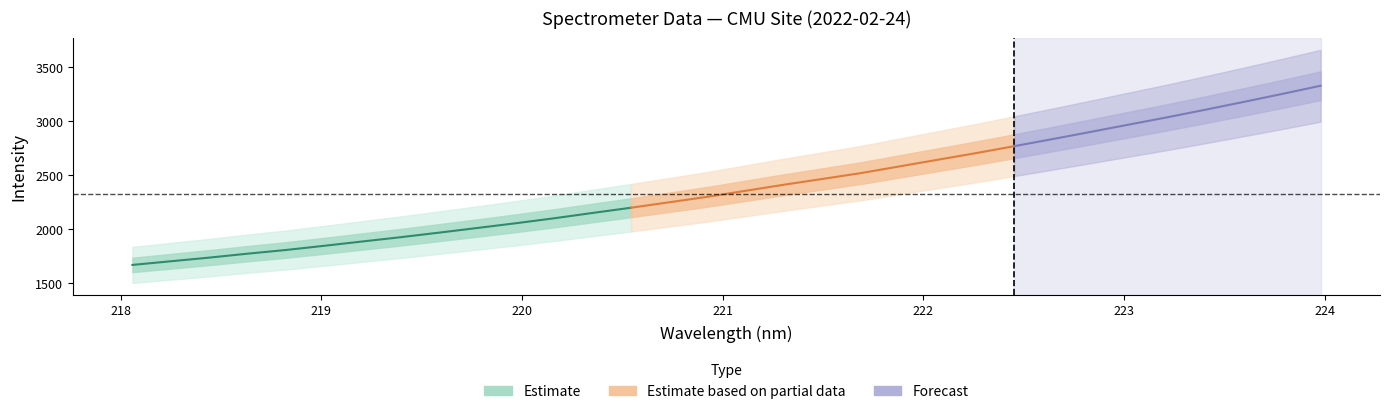

The value of center at 27 is 1373.4. True or false?

False